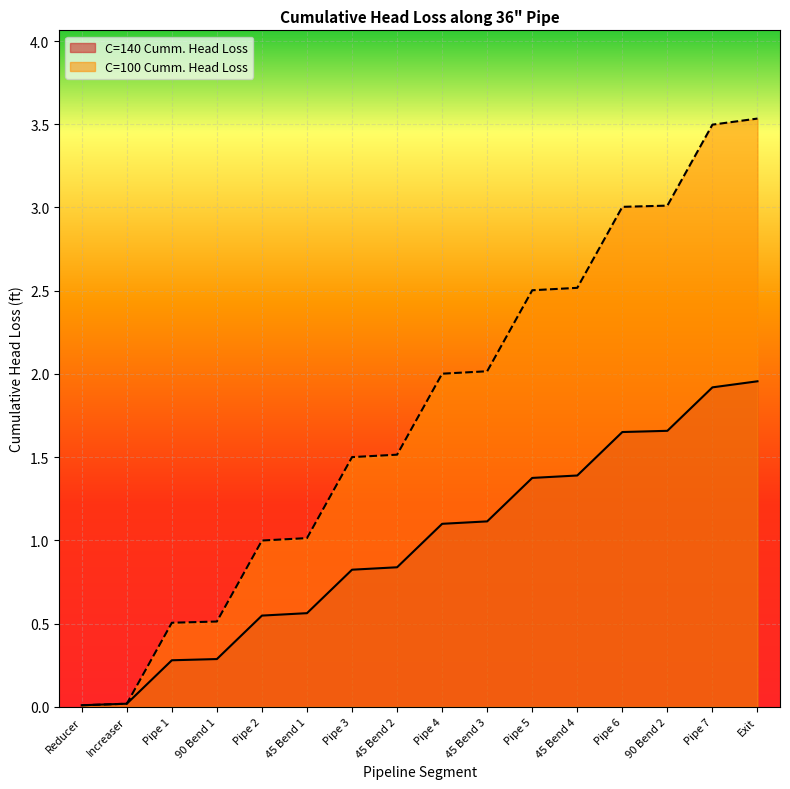

What is the maximum value for C=100 Cumm. Head Loss?

3.5